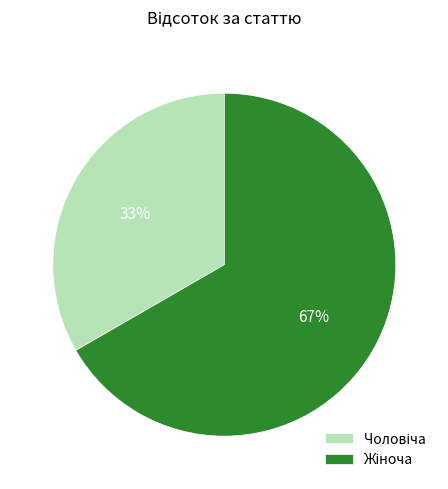

To the nearest percent, what is the average slice percentage?

50%